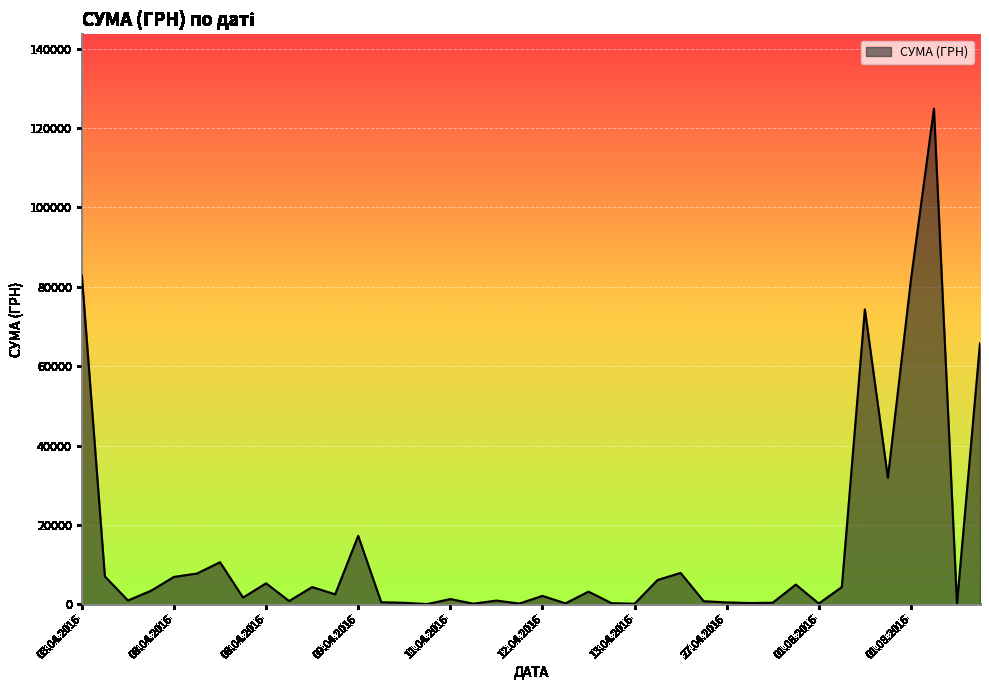

What is the maximum value shown in the chart?

124904.8